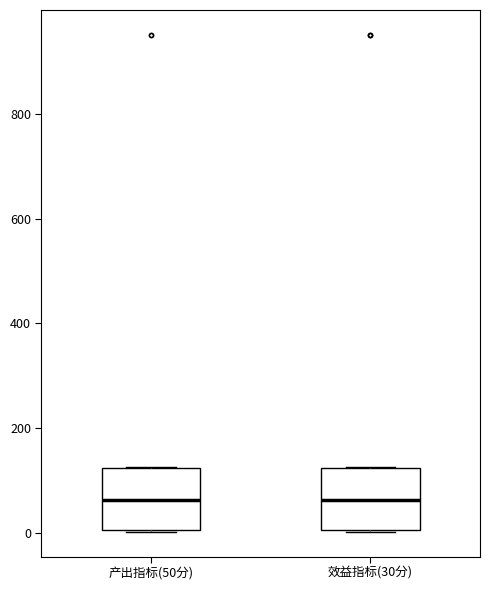

Reading left to right, read every box against the y-axis: the position of its median line, the range the box covers, and the ends of its whiskers. The values are not printed on the chart, so give them approximately, as read against the axis.

产出指标(50分): median 60, box 0 to 120, whiskers 0 to 120
效益指标(30分): median 60, box 0 to 120, whiskers 0 to 120